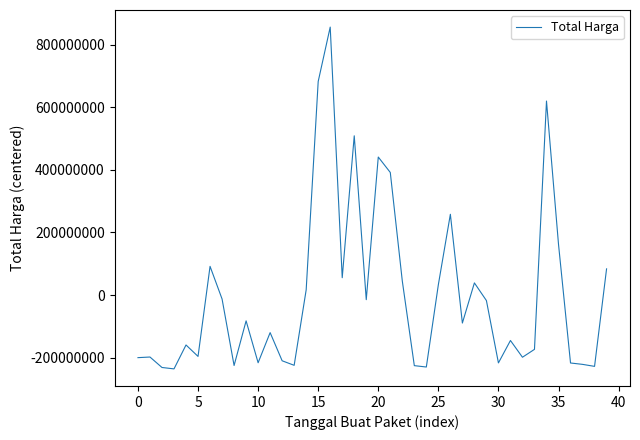

What is the difference between the maximum and minimum values?

1091167000.0